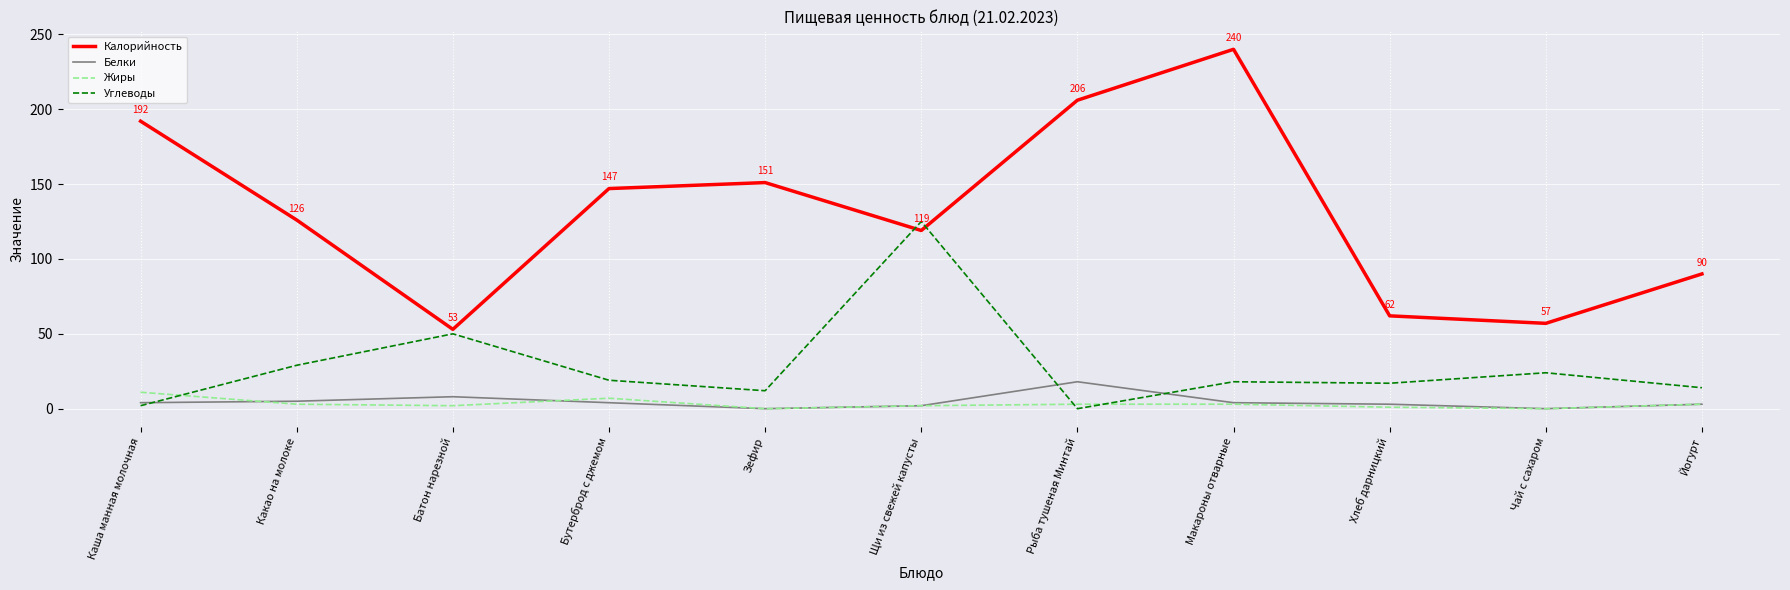

Which series ends up on top after the final intersection of Углеводы and Белки?

Углеводы